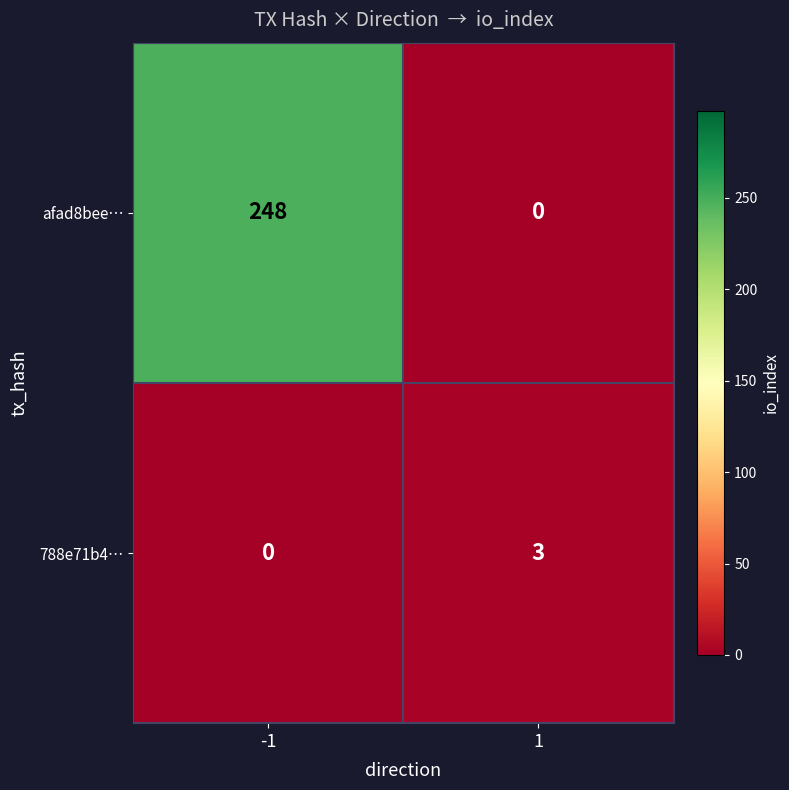

At how many categories does at least one series exceed 118?

1